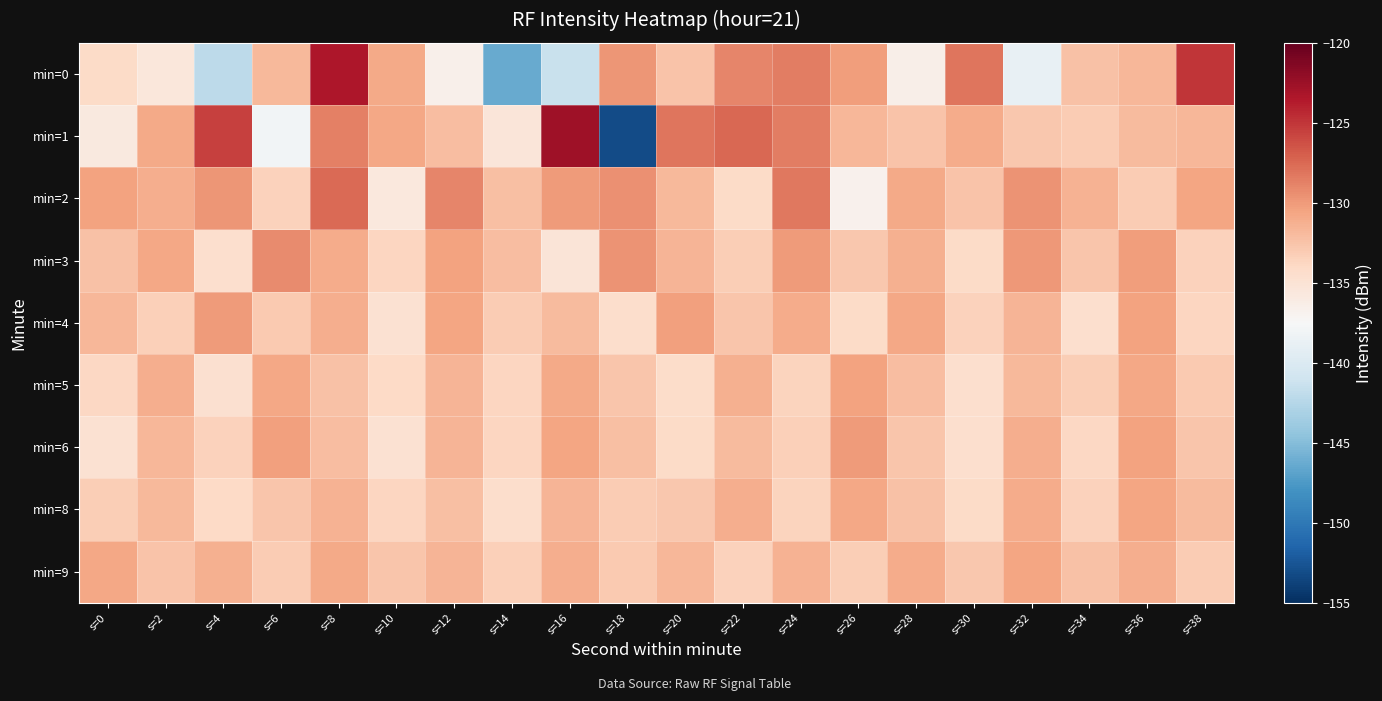

Between s=20 and s=32, which is larger?

s=20